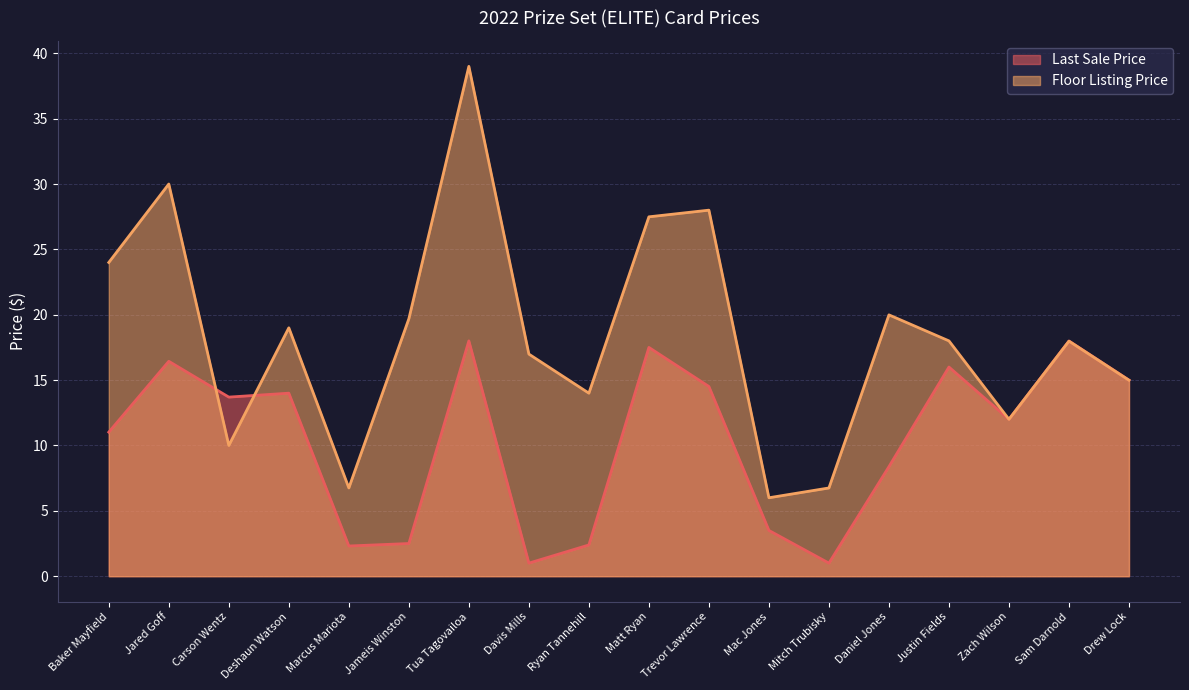

What value does the Last Sale Price series have at Davis Mills?

1.0